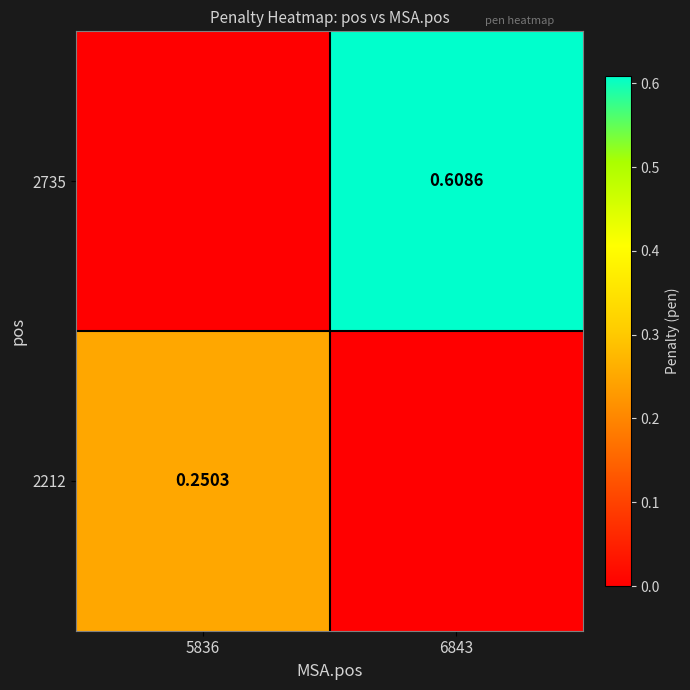

The value of 2735 at 5836 is 0.0. True or false?

True